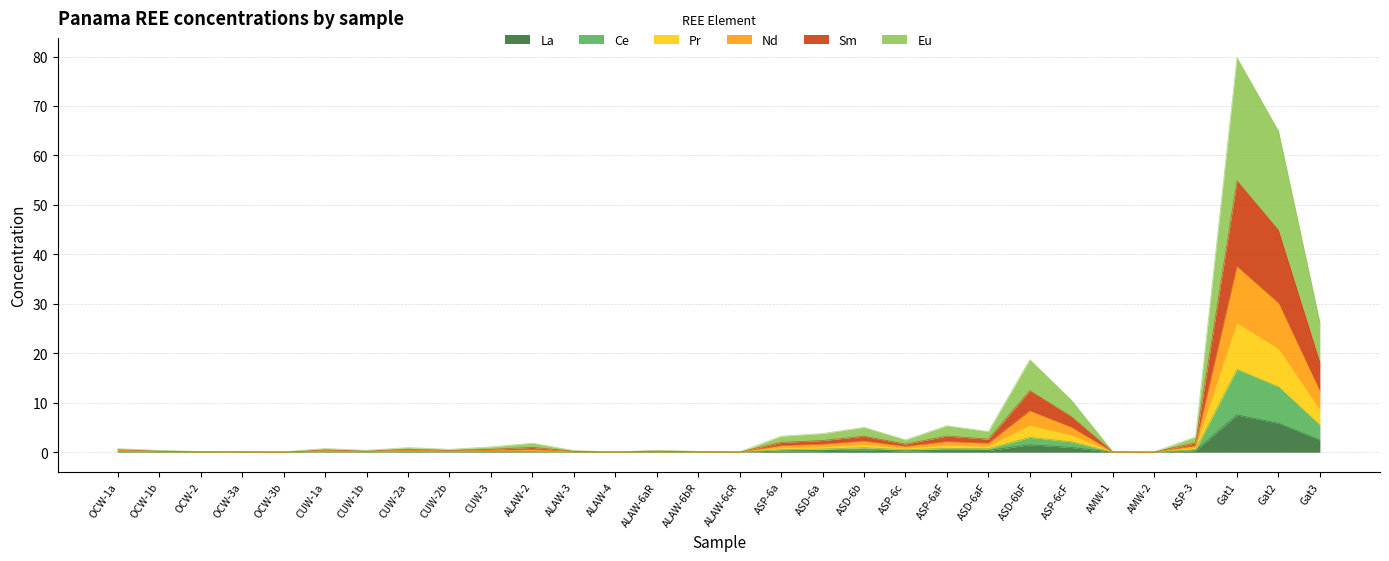

What is the label of the 26th point from the right?

OCW-3b